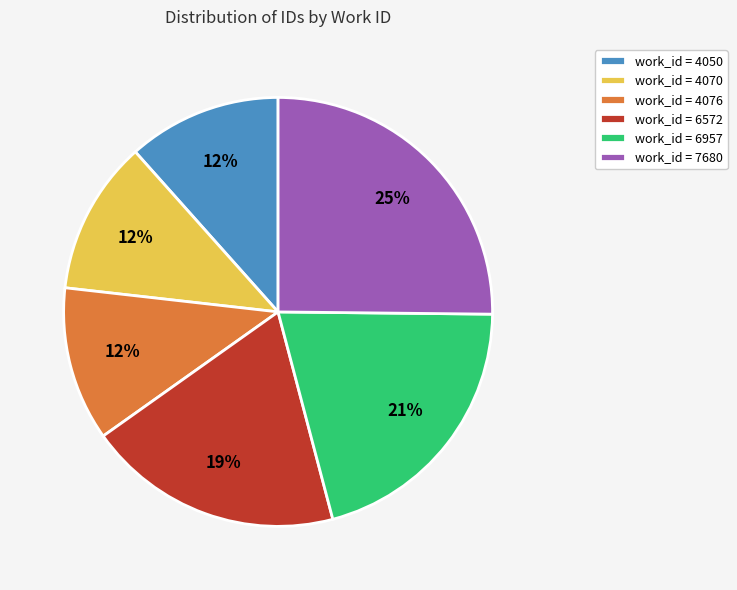

What is the largest slice in the pie chart?

work_id = 7680